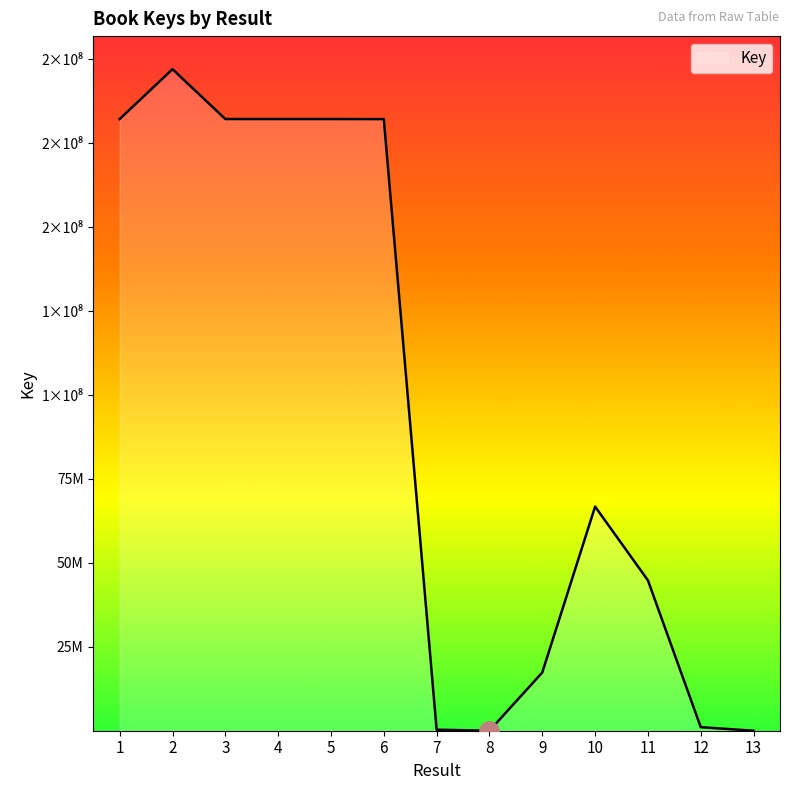

Does the chart have visible grid lines?

No